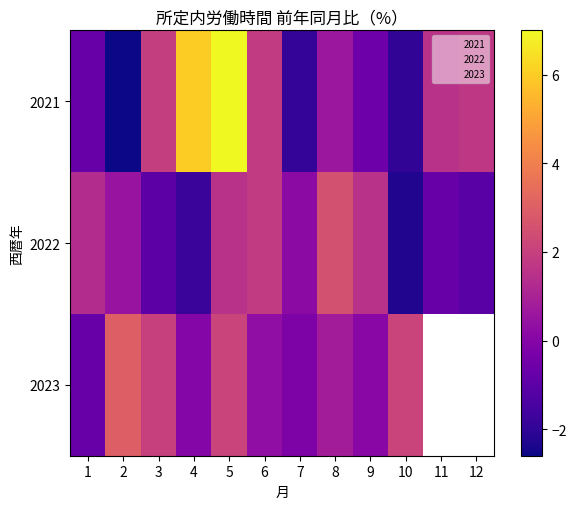

Which series changed the most between 4 and 11?

2021